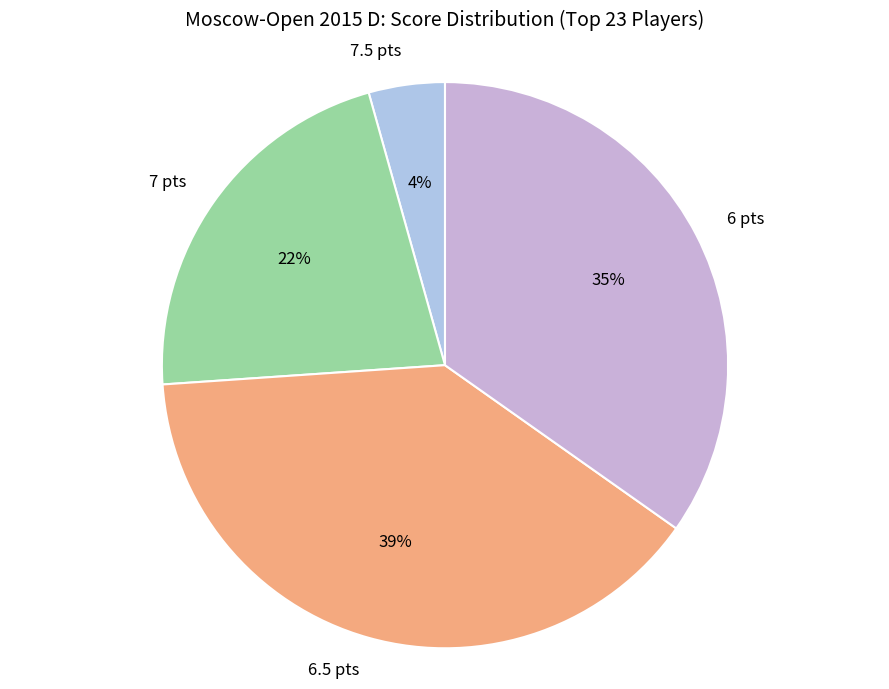

To the nearest percent, what is the average slice percentage?

25%